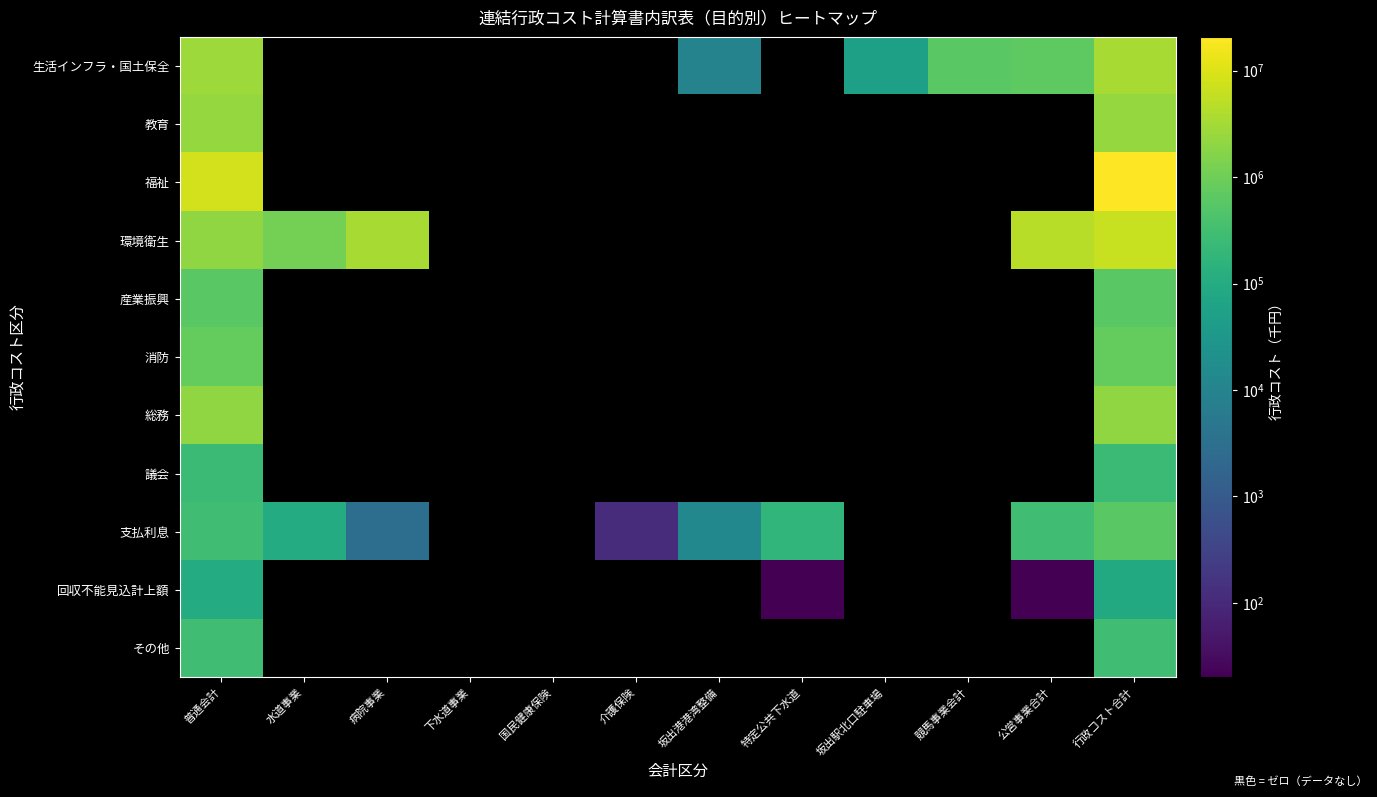

What is the difference between the maximum and minimum values in the 生活インフラ・国土保全 series?

3313207.0